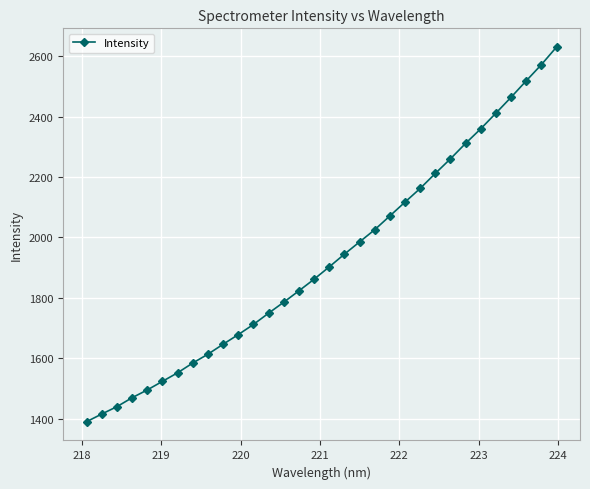

What is the difference between the second highest and minimum values?

1182.0